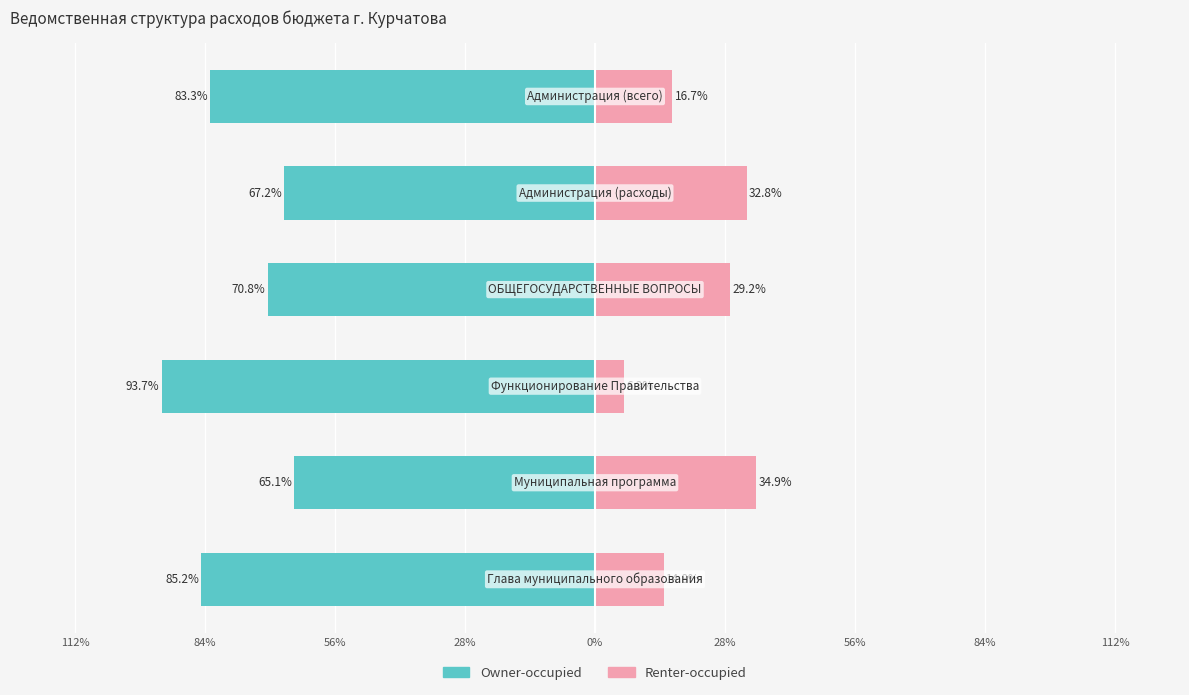

What is the difference between the maximum and minimum values in the Owner-occupied series?

28.7